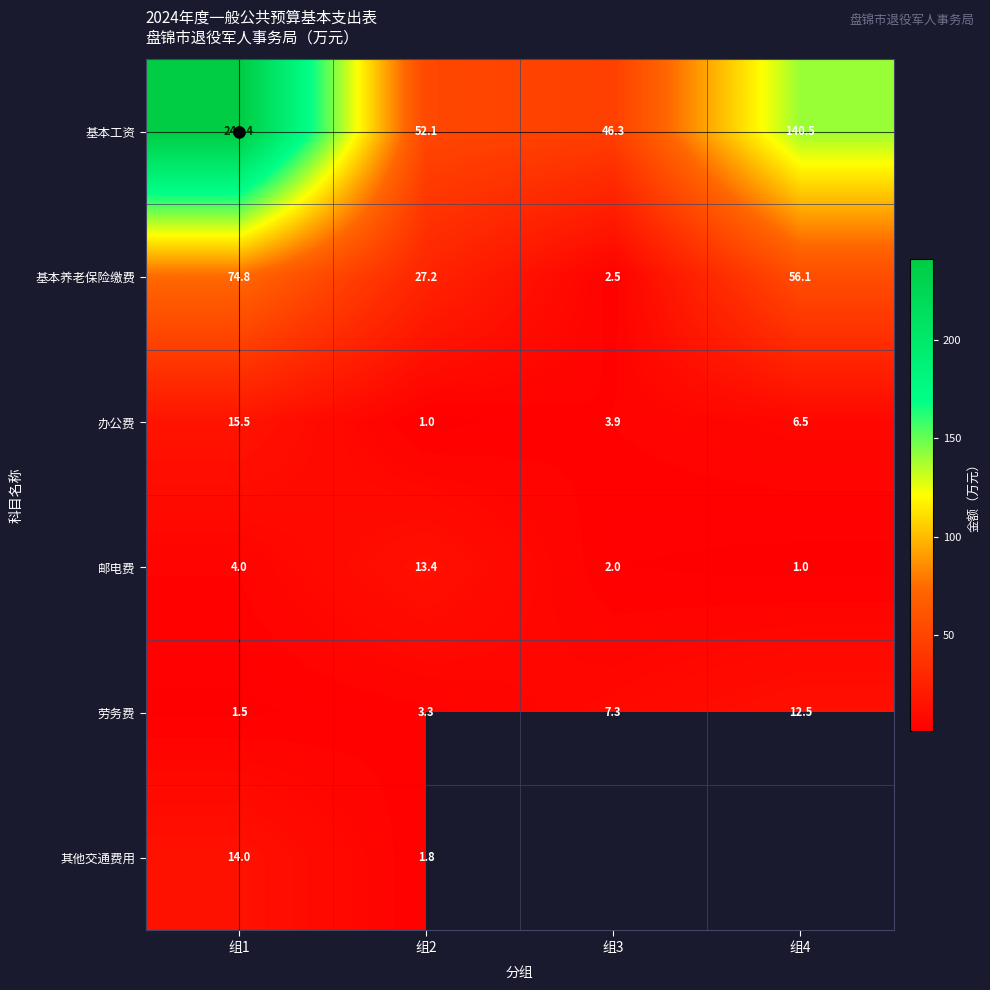

What is the difference between the maximum and minimum values in the 邮电费 series?

12.4